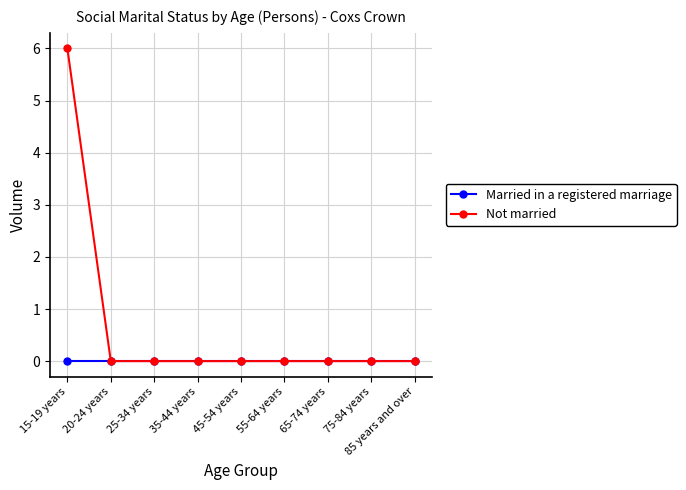

Is it true that Not married equals 3 at 75-84 years?

False